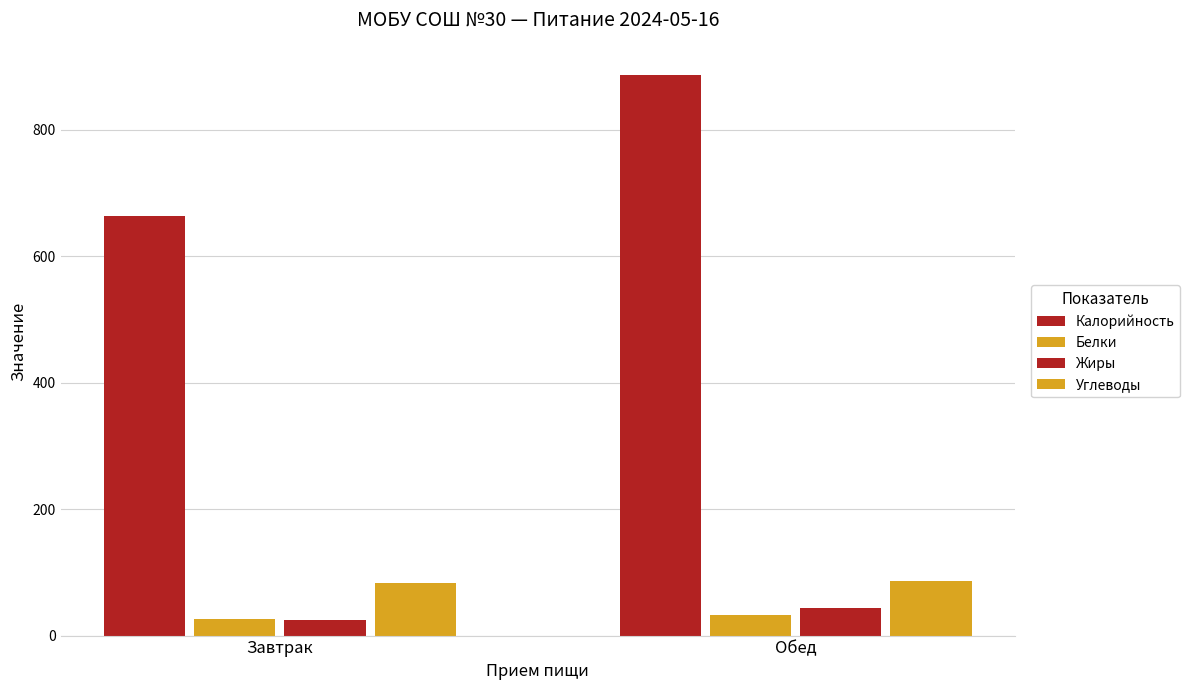

How many data points in Калорийность are above 886?

1